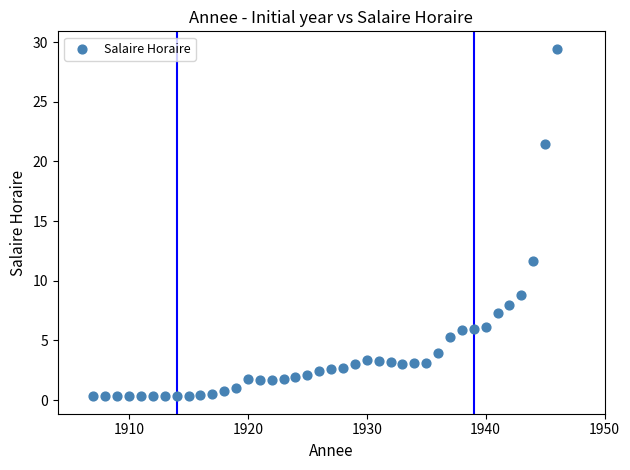

What Y value in the scatter plot is closest to 14?

11.7